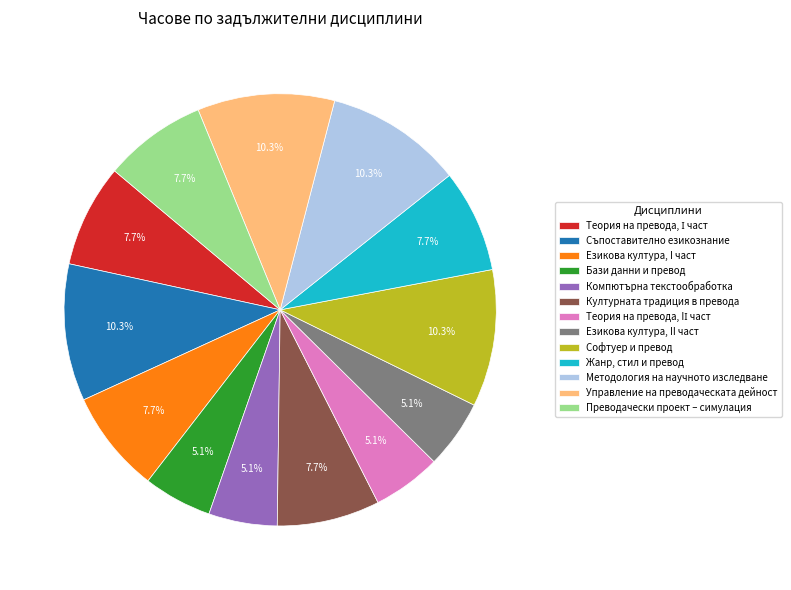

Do Езикова култура, II част and Управление на преводаческата дейност together represent more than half of the pie?

No